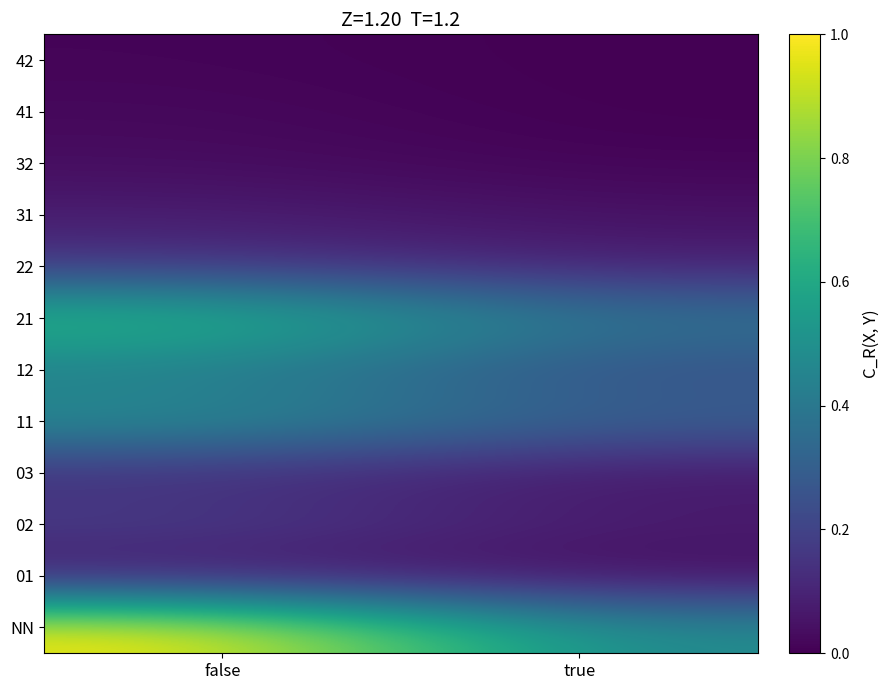

List the series in order of their peak value, lowest first.

42, 41, 32, 01, 31, 03, 22, 02, 12, 11, 21, NN